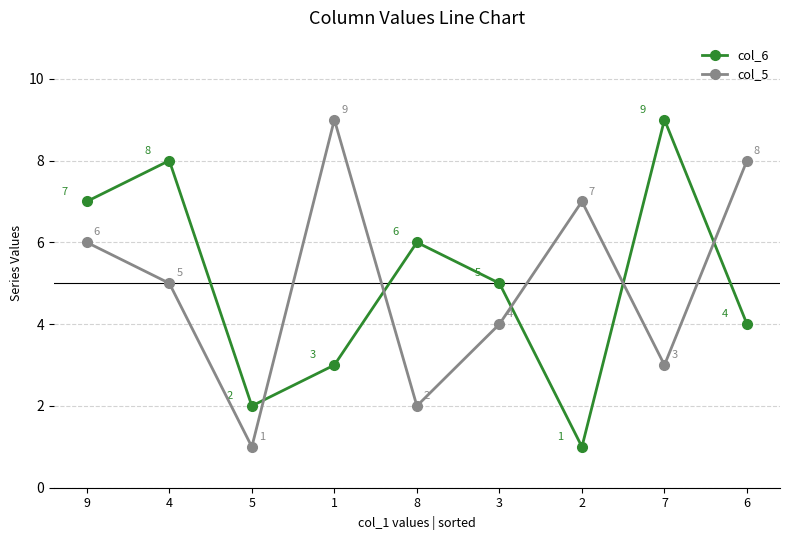

Is it true that col_5 equals 1 at 3?

False